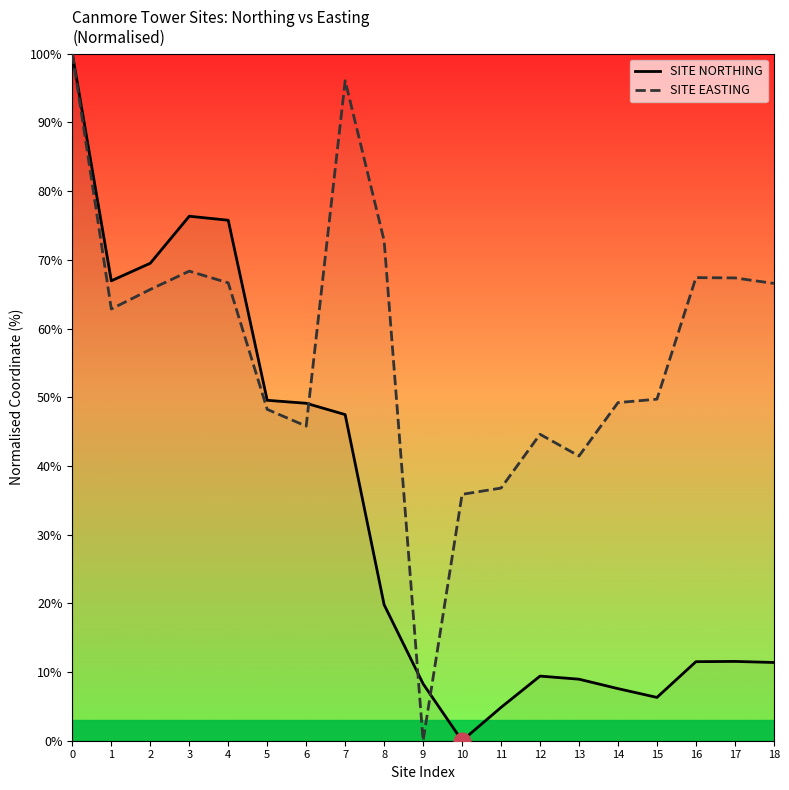

At which category does SITE EASTING reach its first local valley?

1